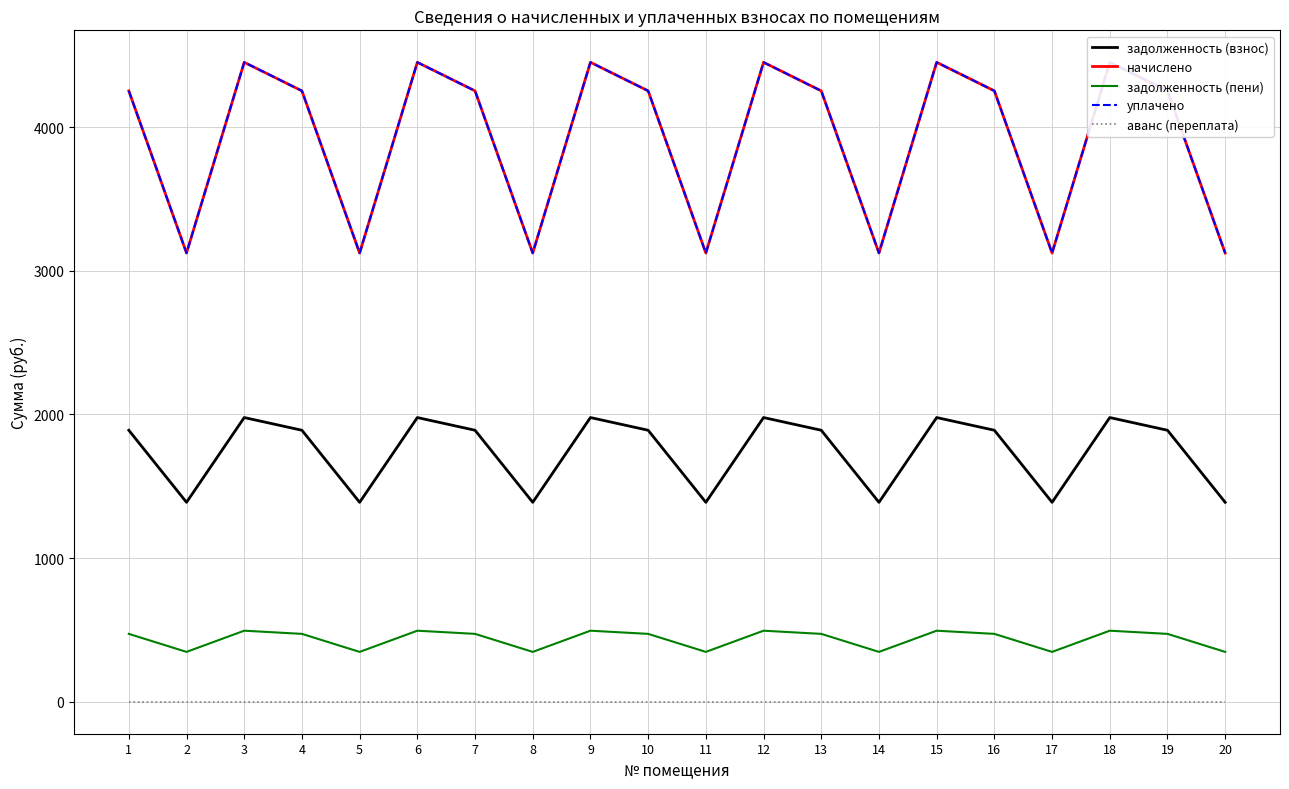

At which label does начислено first exceed 4252?

1